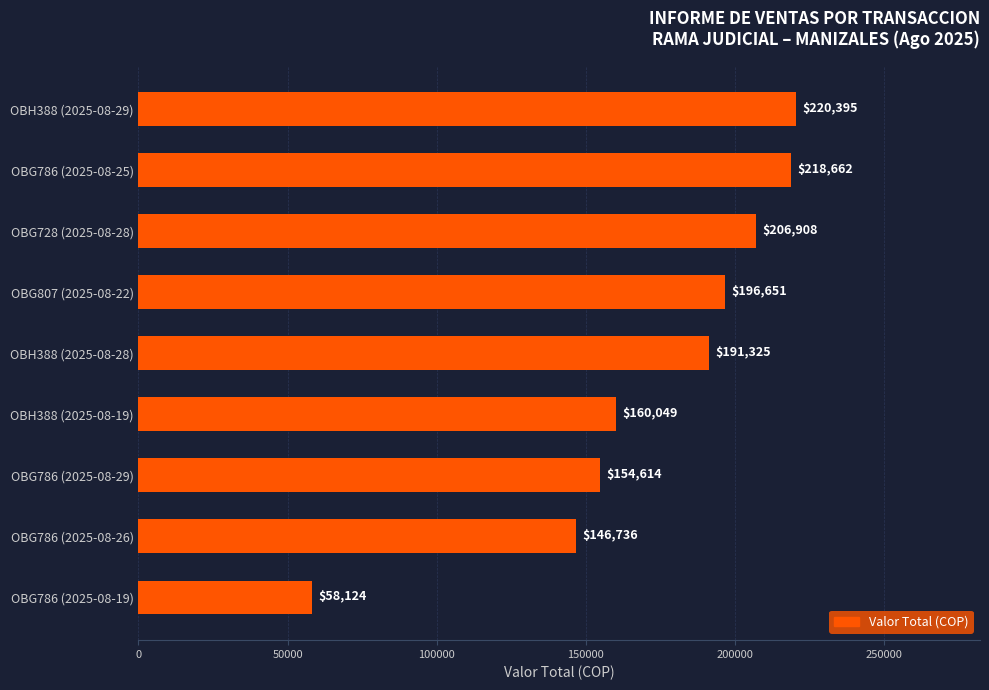

What is the difference between the maximum and minimum values?

162271